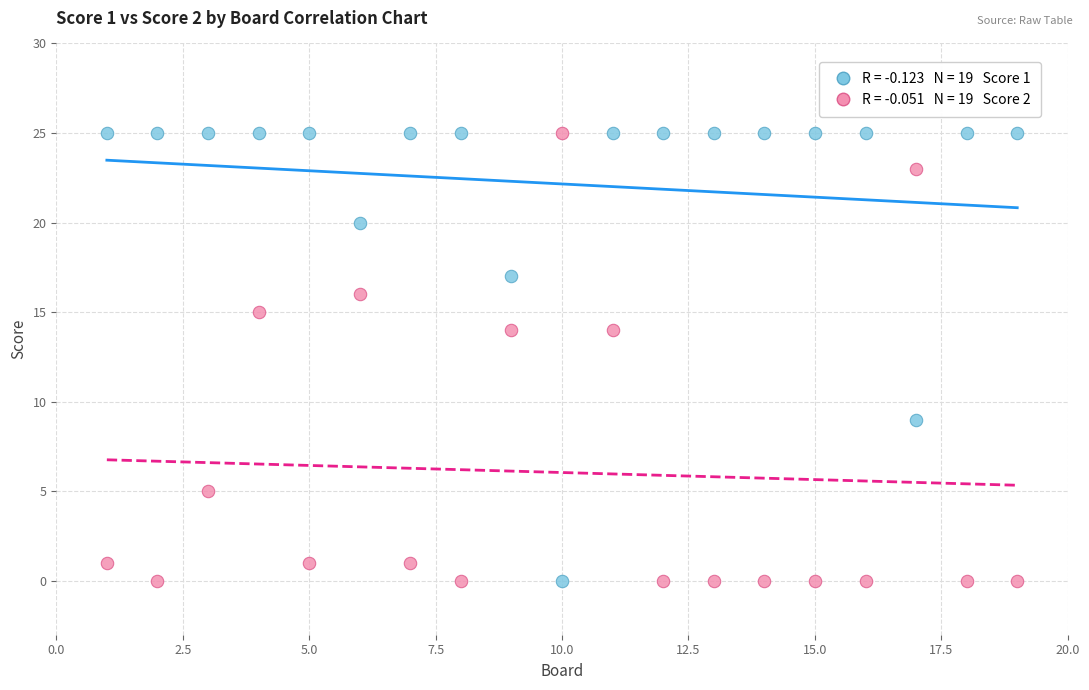

Across all data points, what is the range of Y values (max minus min)?

25